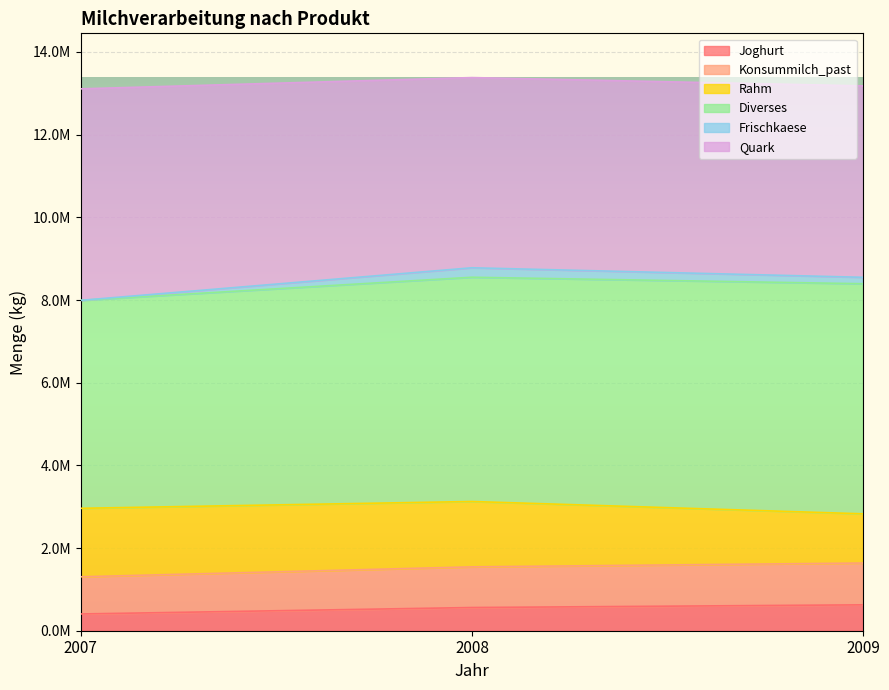

Does the chart display data point markers on the line(s)?

No